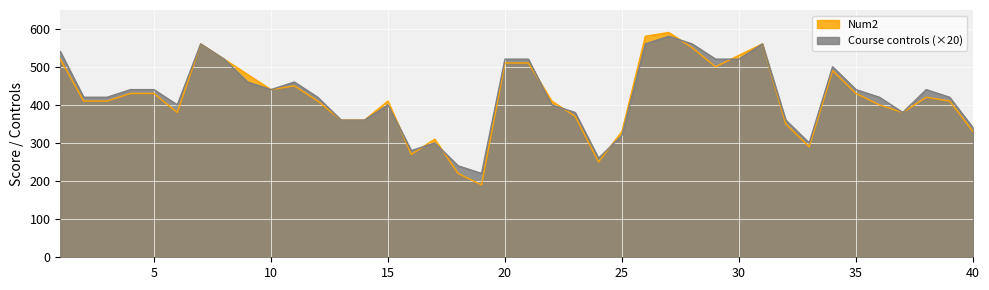

What is the difference between the maximum and minimum values in the Num2 series?

400